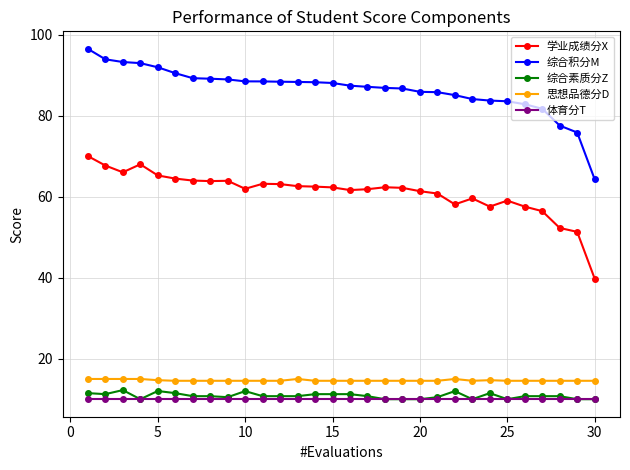

Which series has the largest total across all categories?

综合积分M